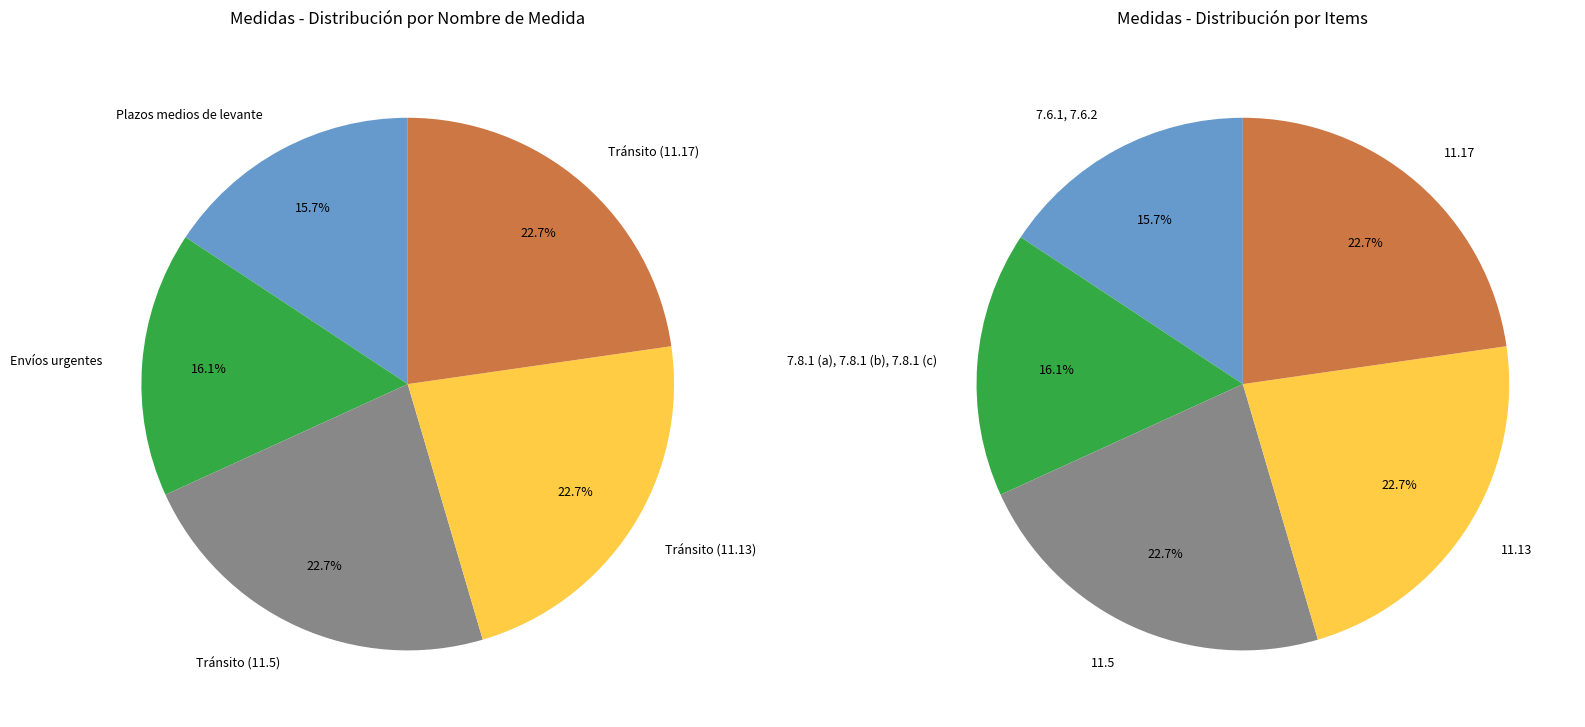

To the nearest percent, what is the average slice percentage?

20%